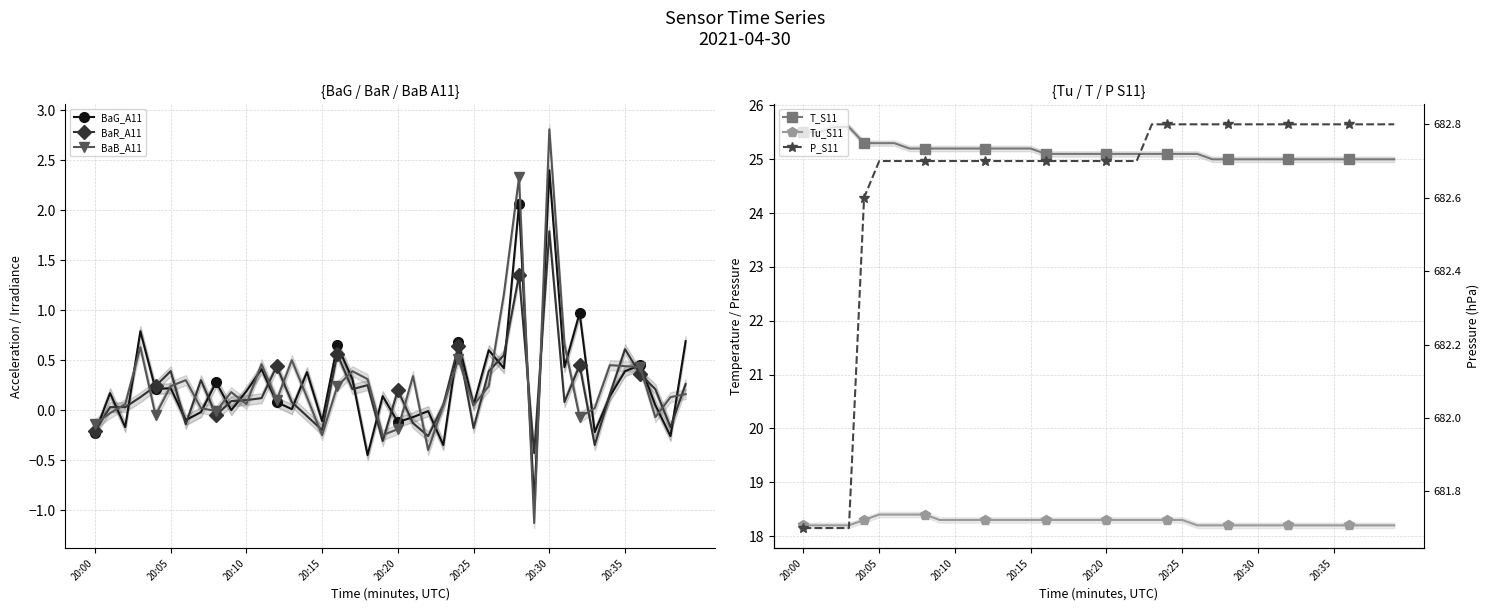

What is the value of the T_S11 point at the 26th from the left?

25.1